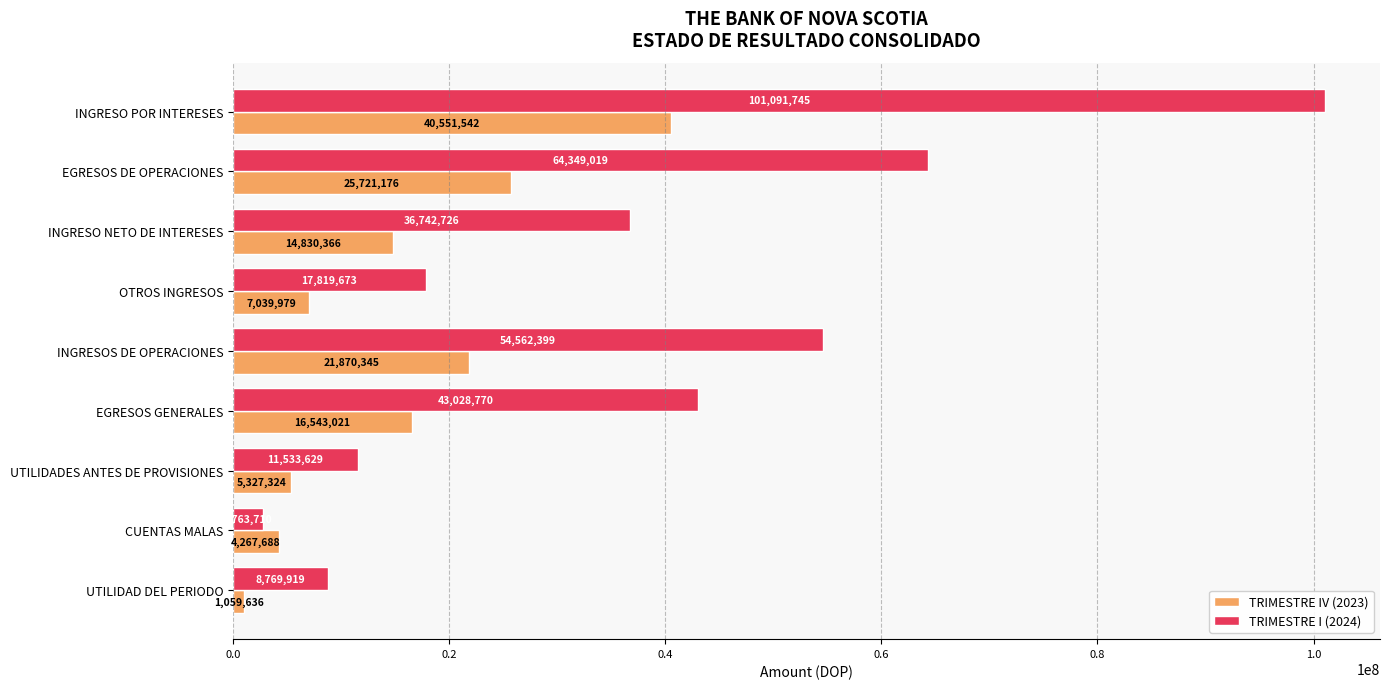

What value does the TRIMESTRE IV (2023) series have at UTILIDAD DEL PERIODO?

1059636.3